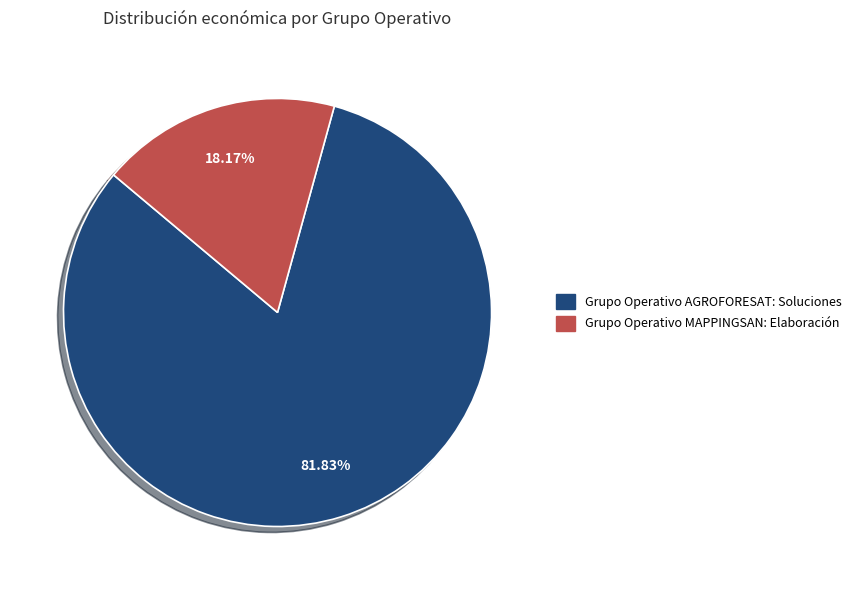

Does Grupo Operativo MAPPINGSAN: Elaboración represent more than half of the total?

No